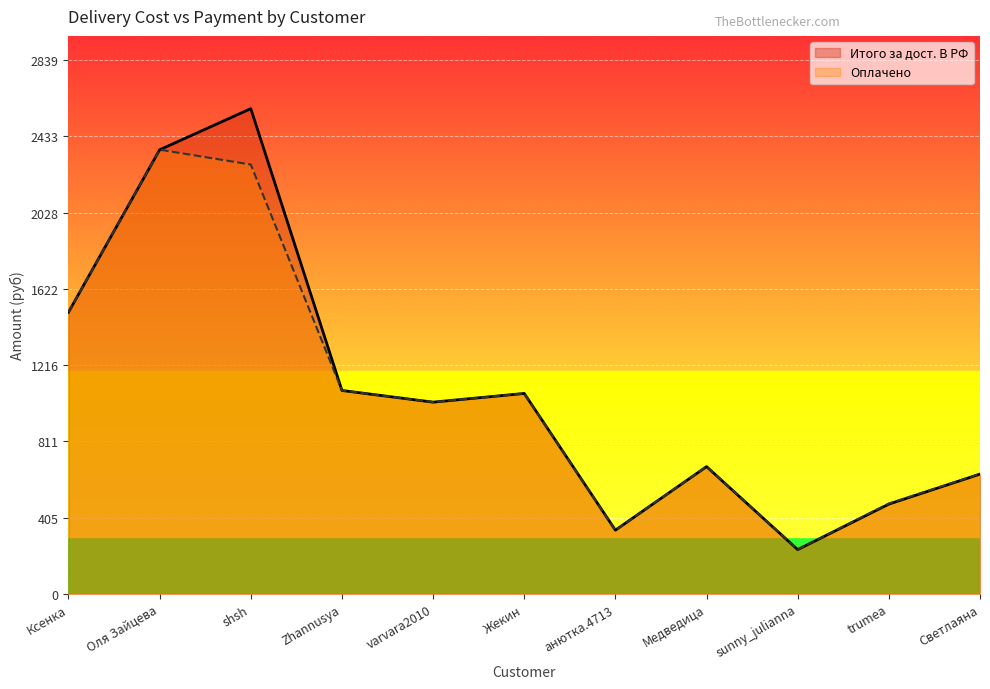

How many interior local peaks does the Оплачено series have?

3